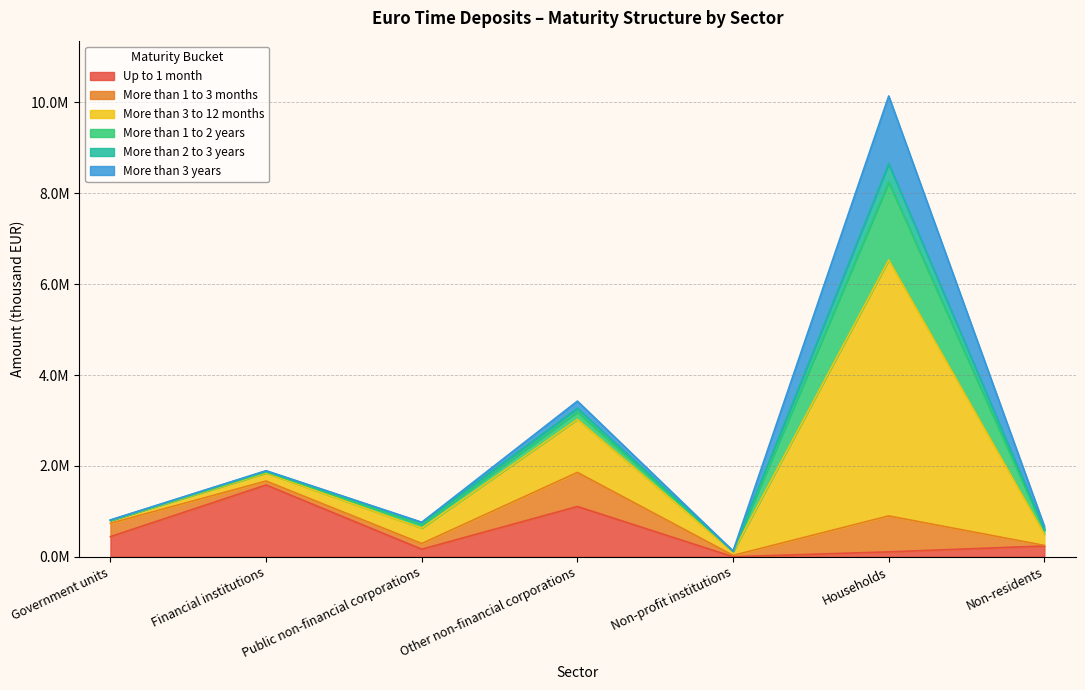

At which category does the chart reach its minimum across all series?

Non-profit institutions